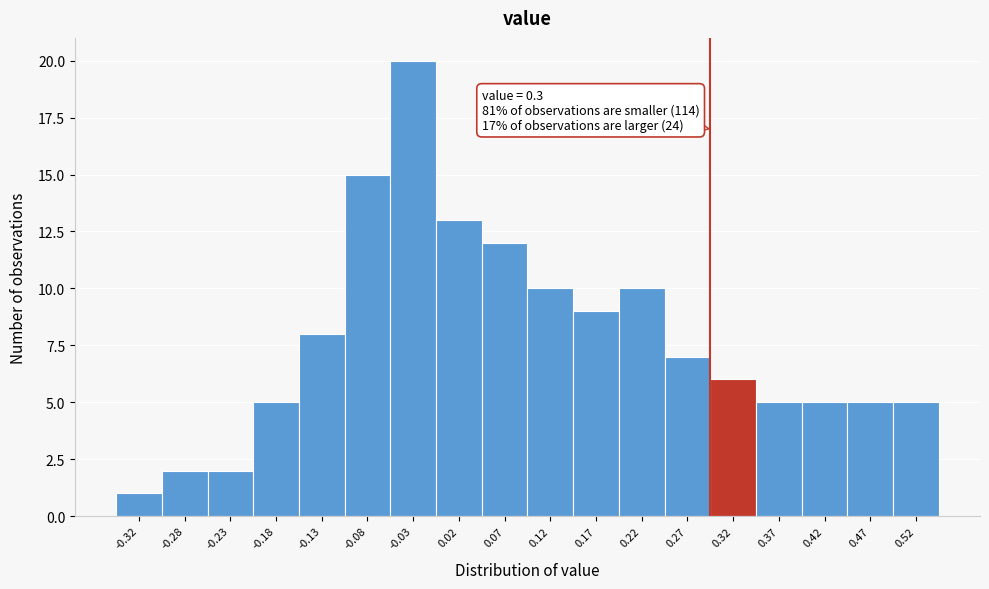

Which range on the x-axis has the tallest bar?

-0.05 to 0.00